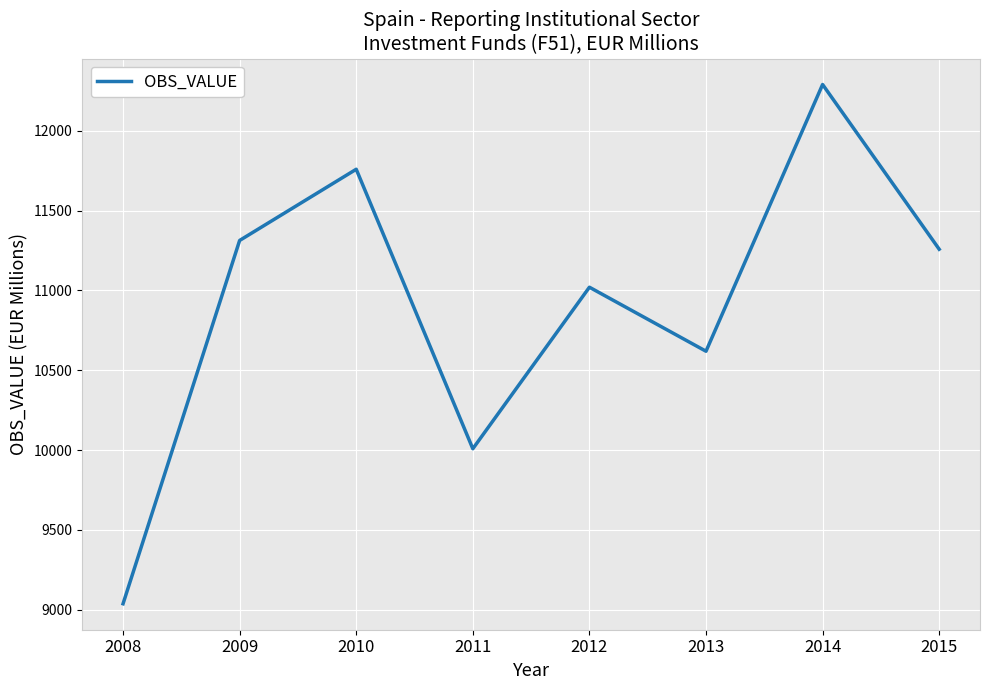

What is the approximate value at 2013, to the nearest 50?

10600